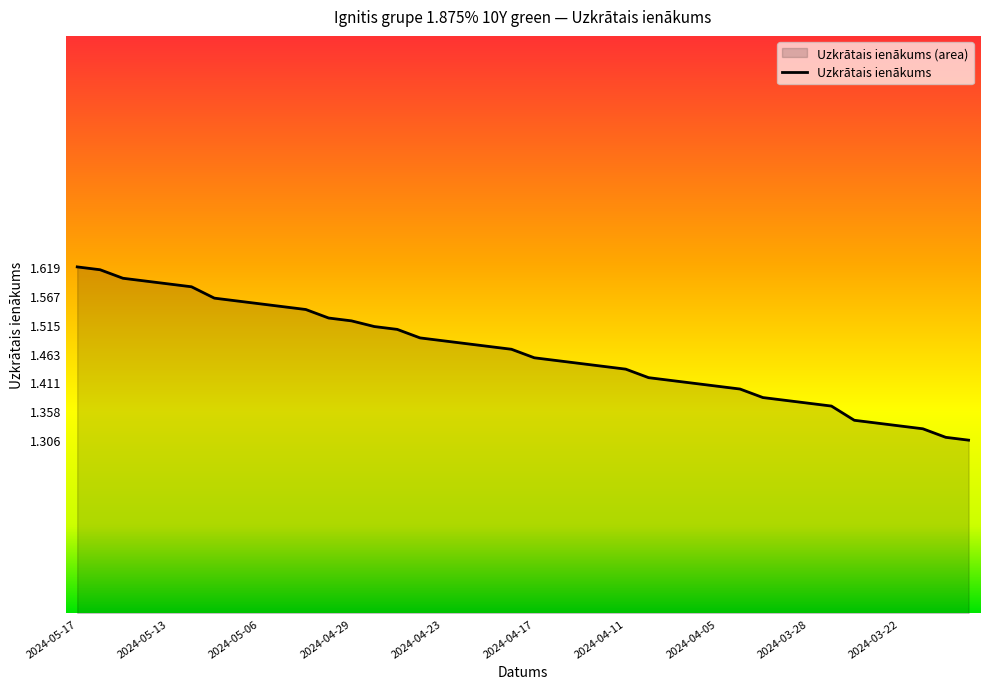

Is it true that the value at 2024-04-29 is 0.5?

True